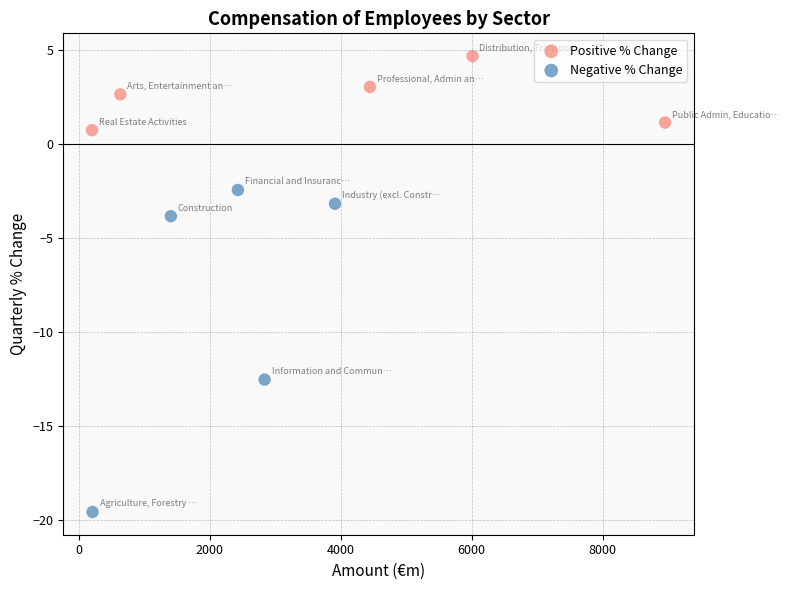

Which series reaches the maximum Y coordinate?

Positive % Change